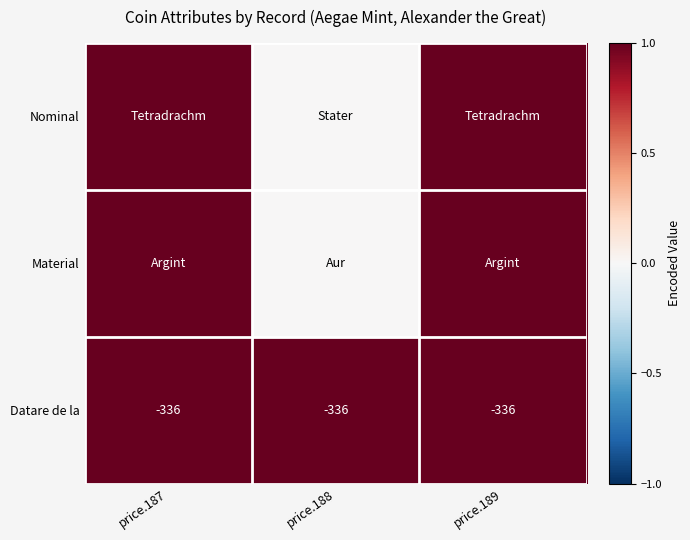

How many distinct data groups are displayed?

3